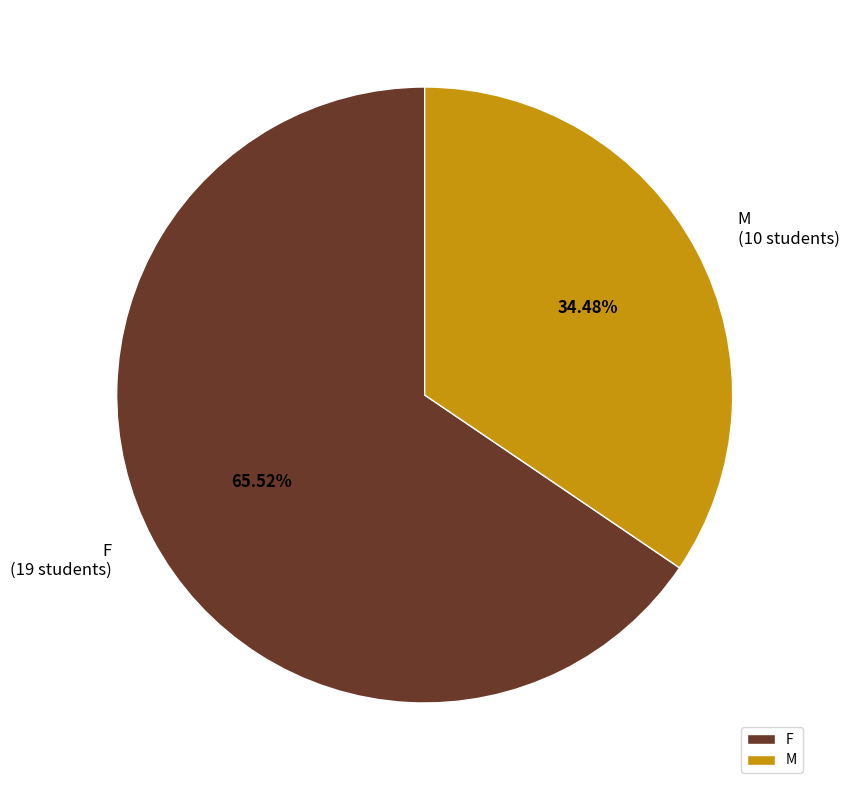

What is the smallest slice in the pie chart?

M